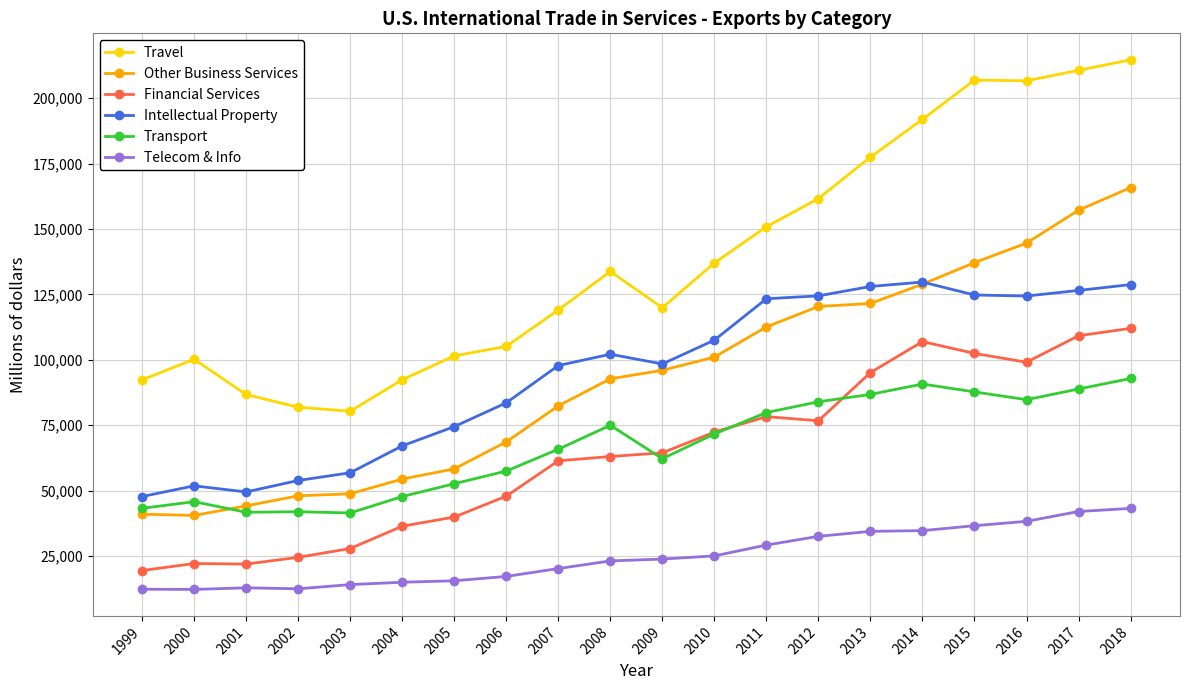

True or false: Other Business Services and Travel cross at least once.

False